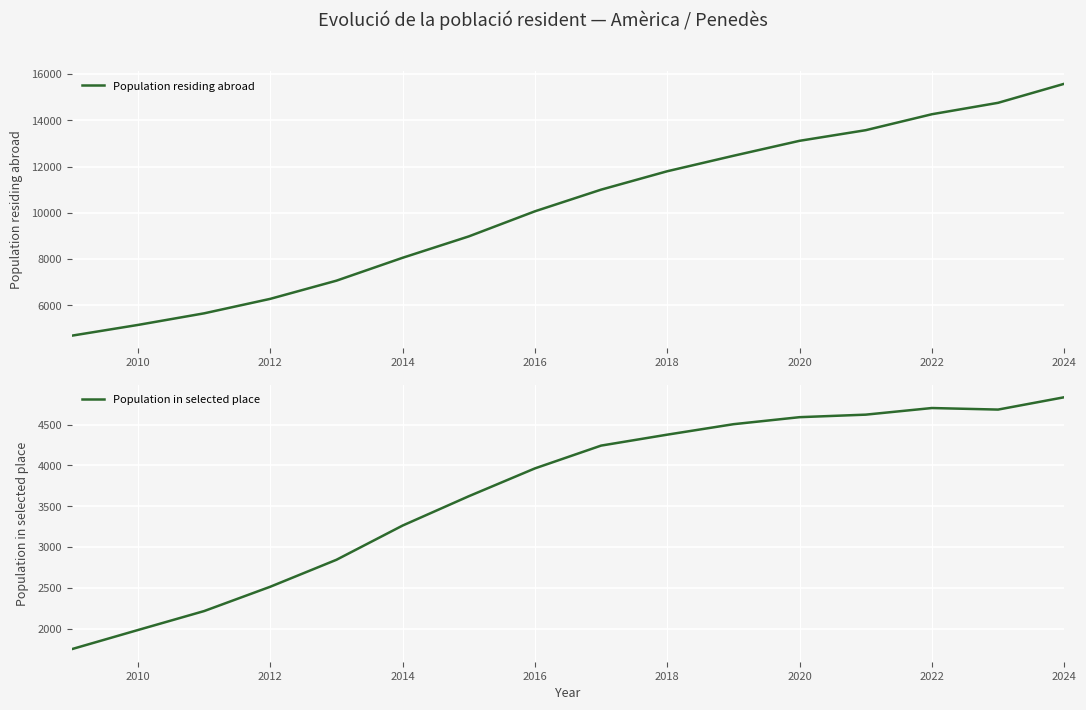

Which category has the highest value in the Population residing abroad series?

2024